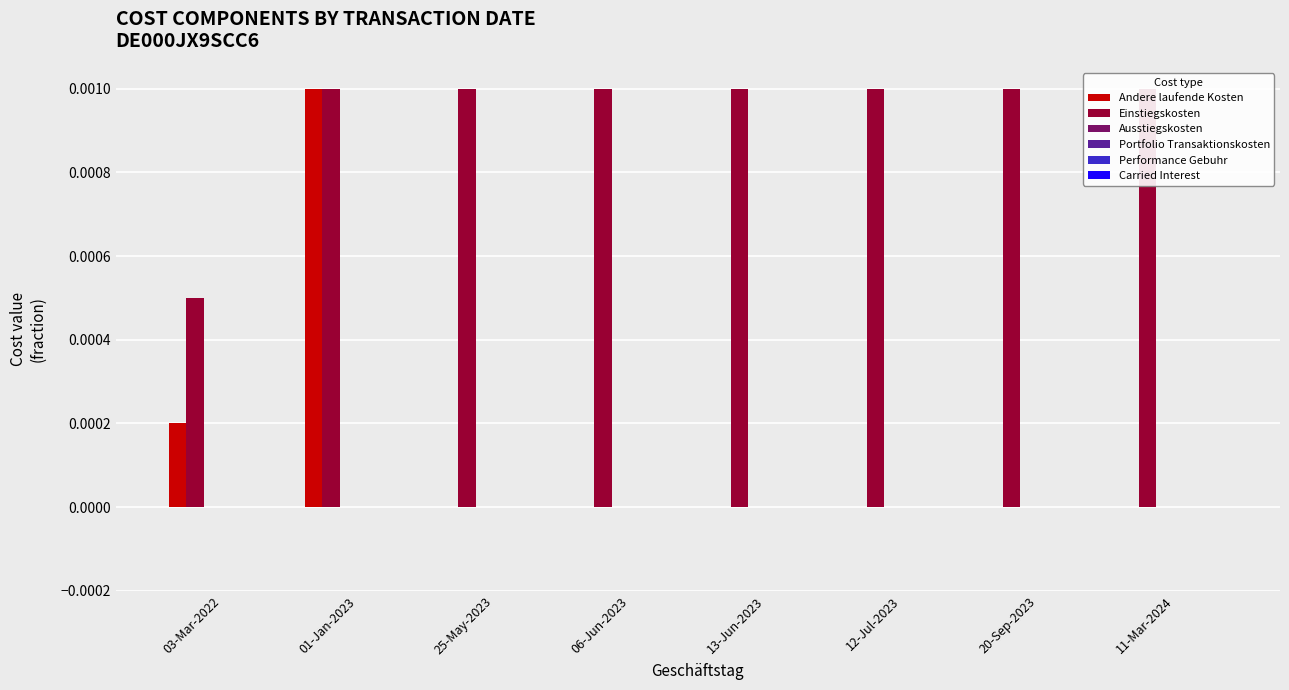

How many groups of bars are there?

8